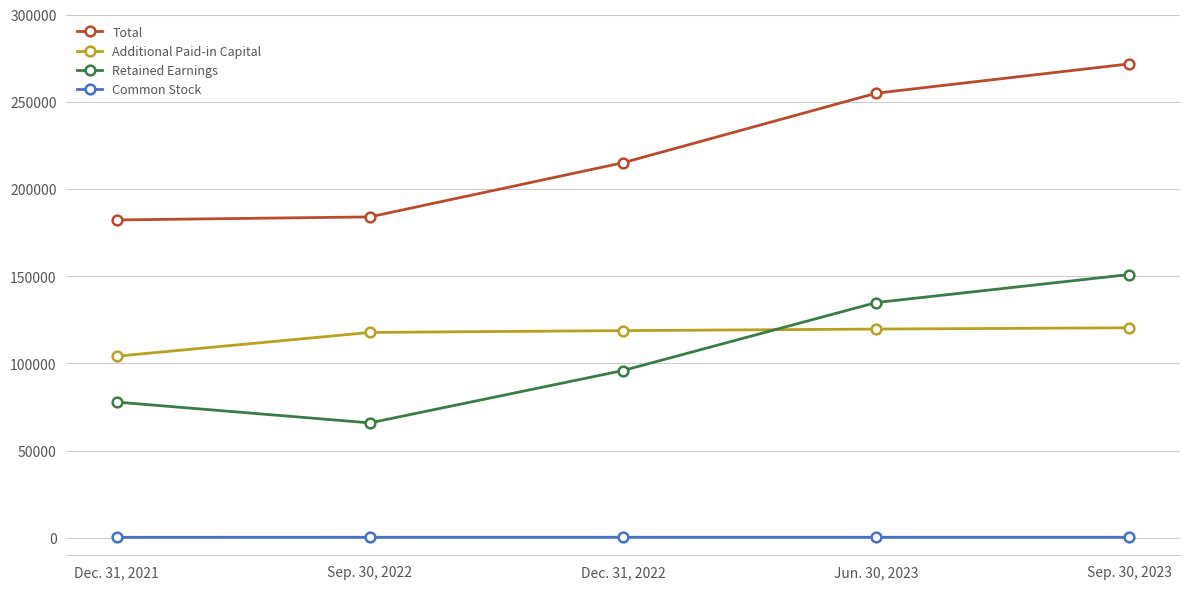

What is the label of the 5th point from the right?

Dec. 31, 2021